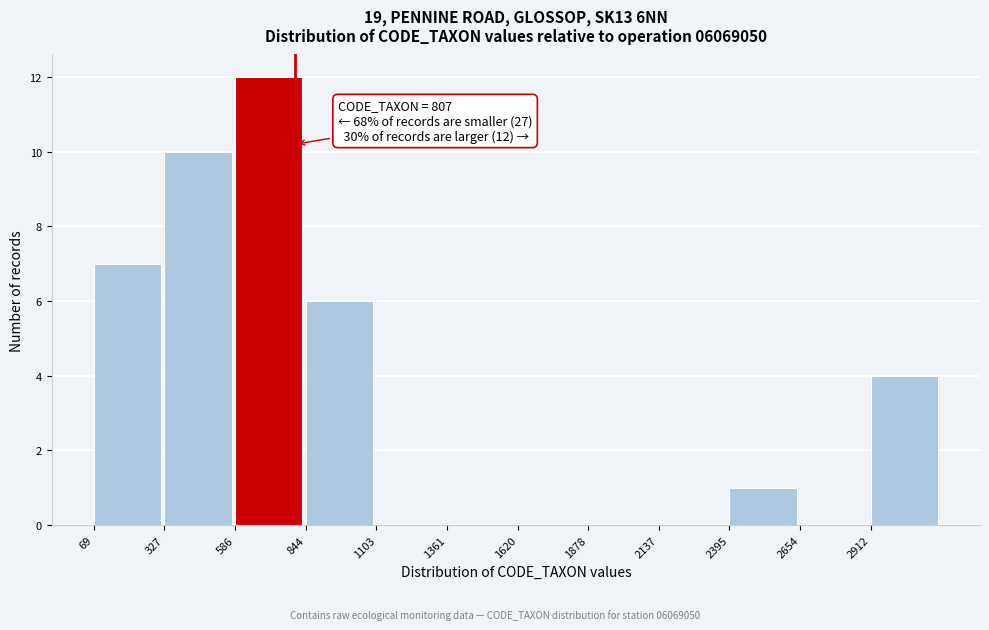

Which range on the x-axis has the tallest bar?

600 to 850